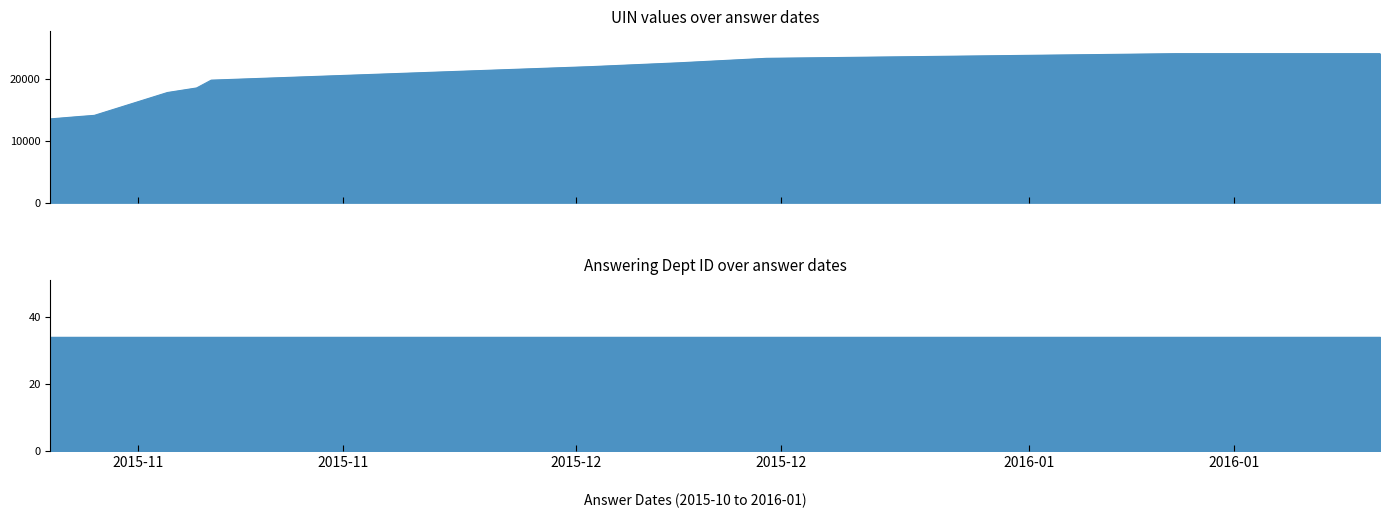

What is the label of the 2nd point from the right?

2016-01-20